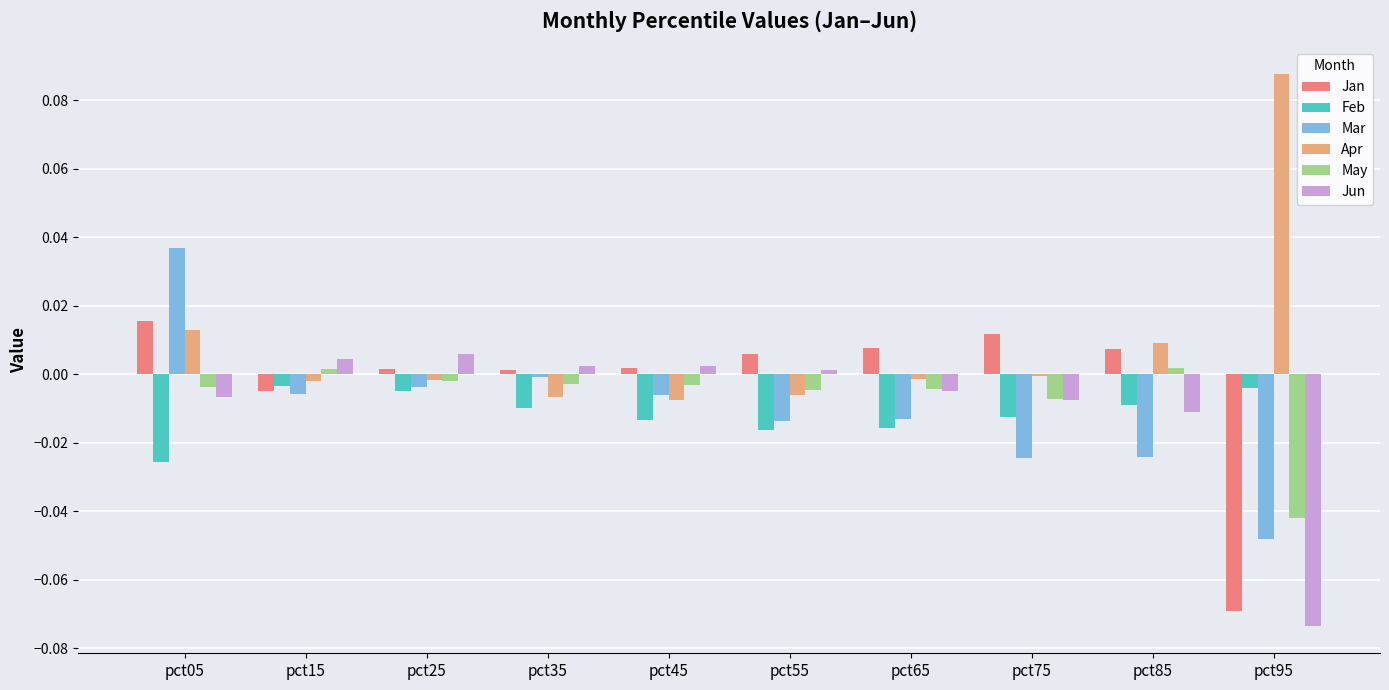

The value of Jun at pct35 is 0.0. True or false?

True